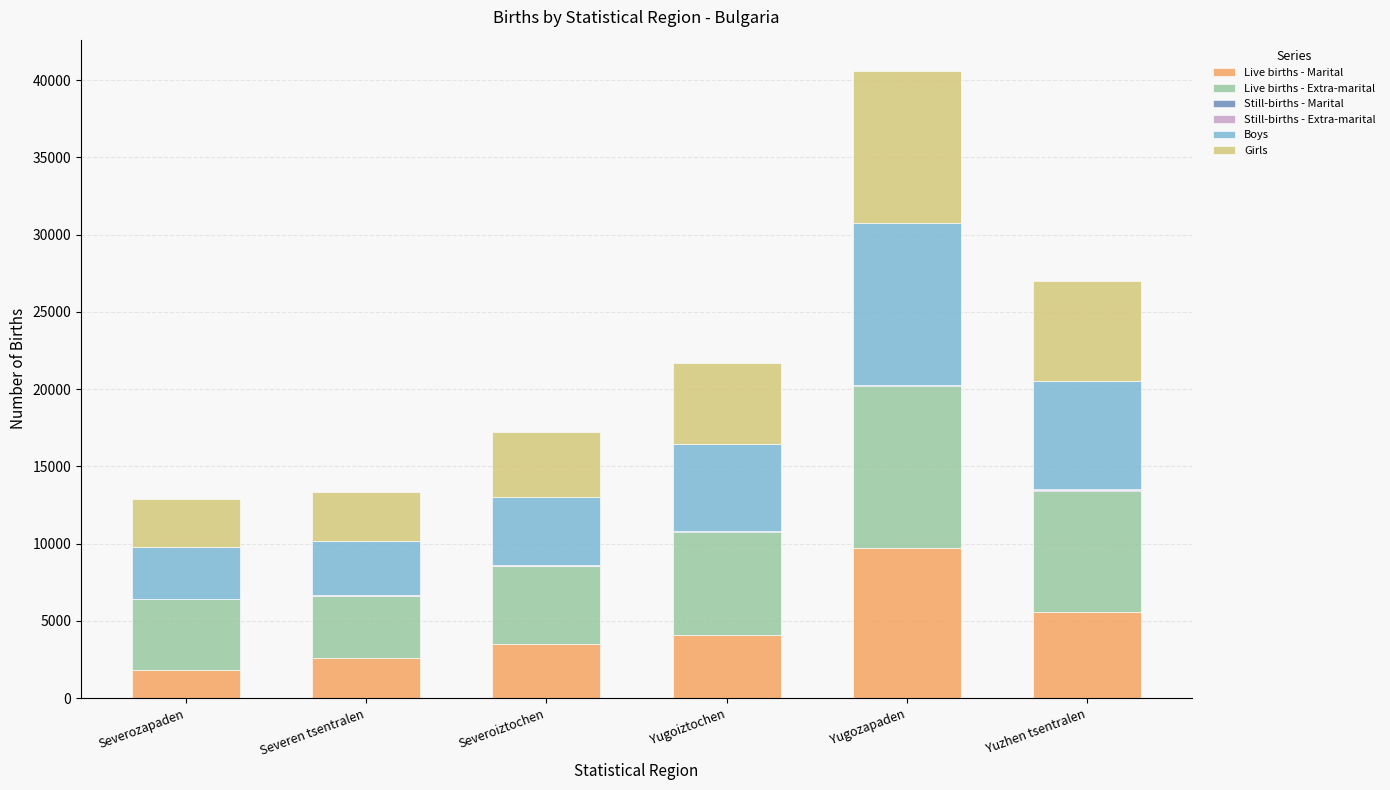

What is the maximum value for Live births - Marital?

9734